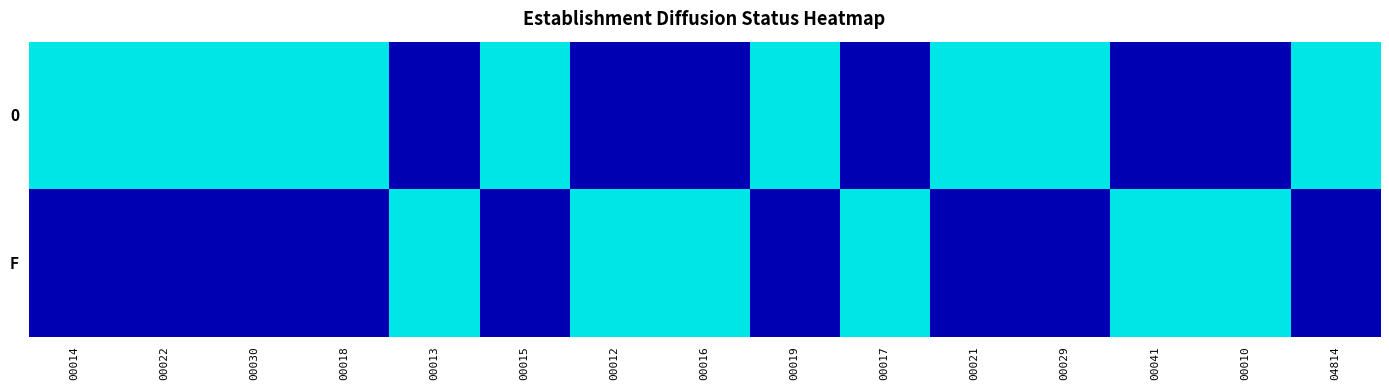

List the series in order of their peak value, highest first.

O, F